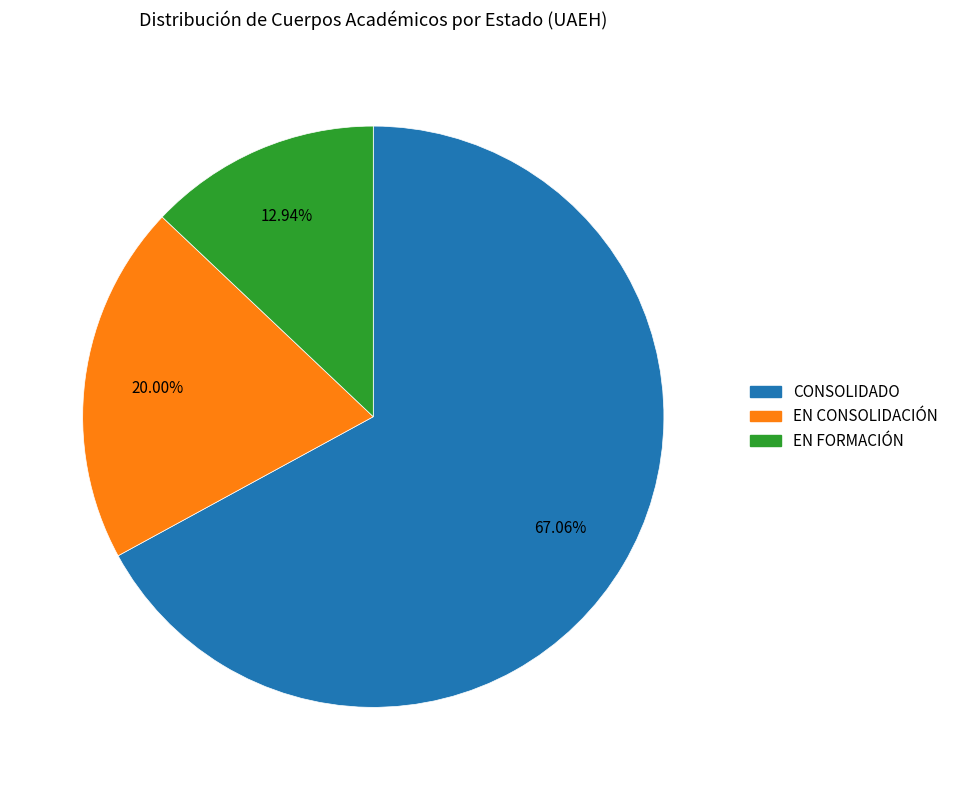

What is the smallest slice in the pie chart?

EN FORMACIÓN